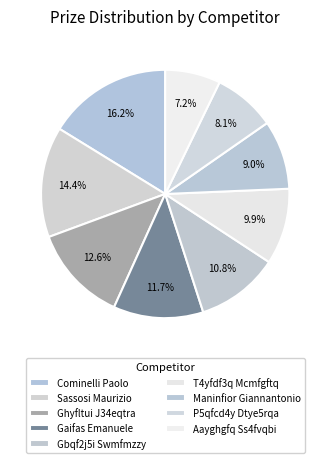

Is the sum of Maninfior Giannantonio and Cominelli Paolo greater than half?

No